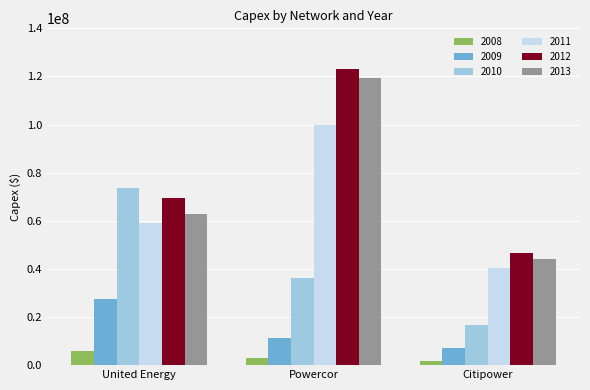

Rank the series at Citipower from lowest to highest value.

2008, 2009, 2010, 2011, 2013, 2012